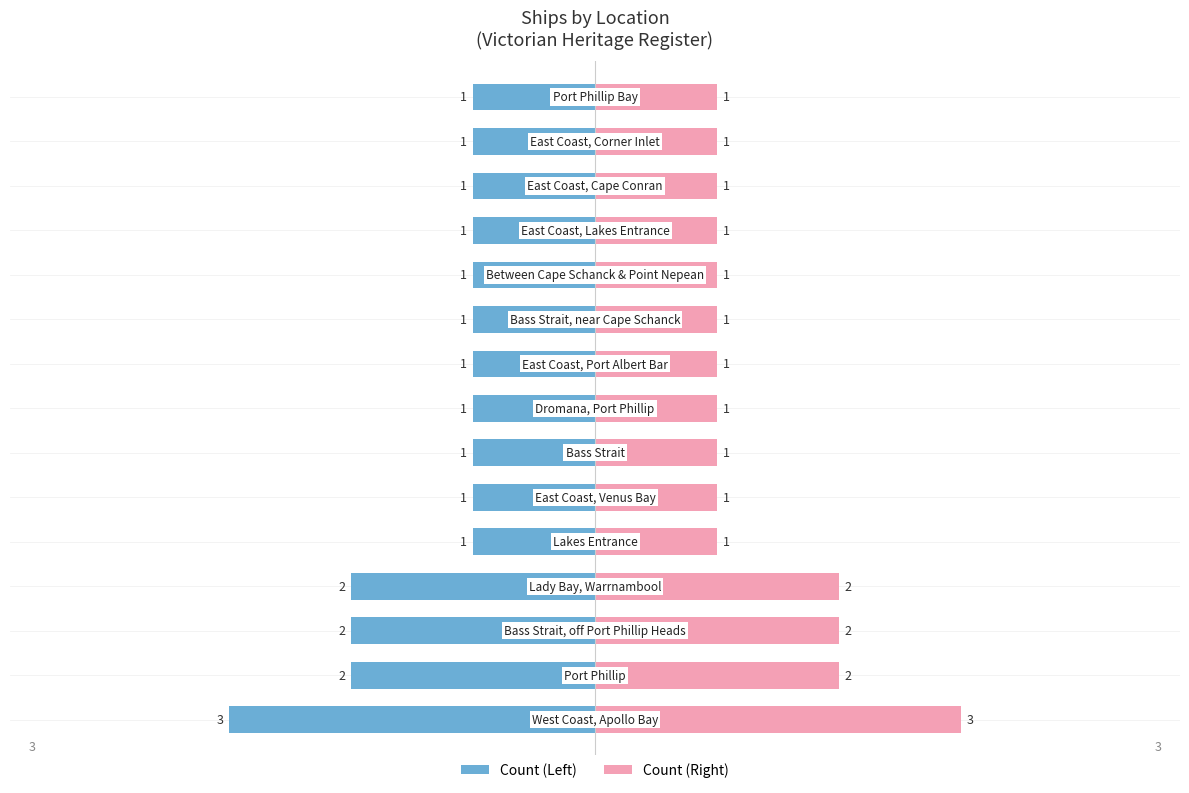

The value of Count (Left) at 4 is -2. True or false?

False